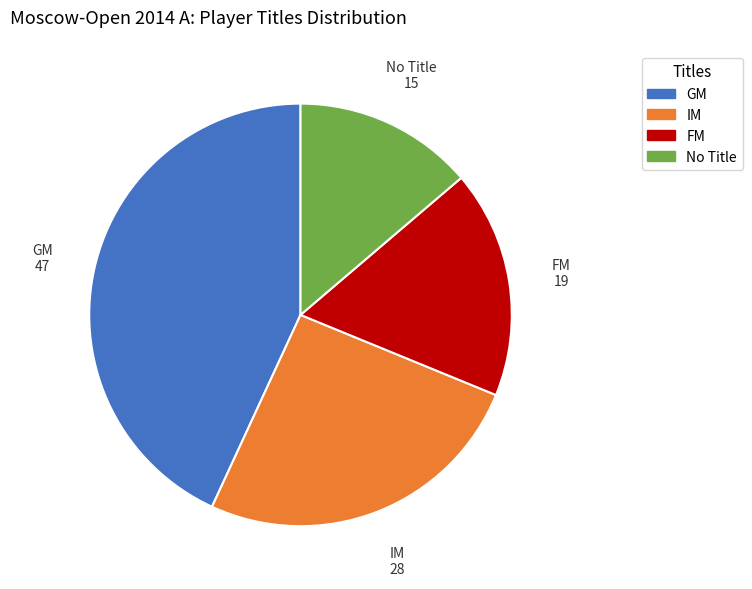

Count the number of slices in the pie.

4